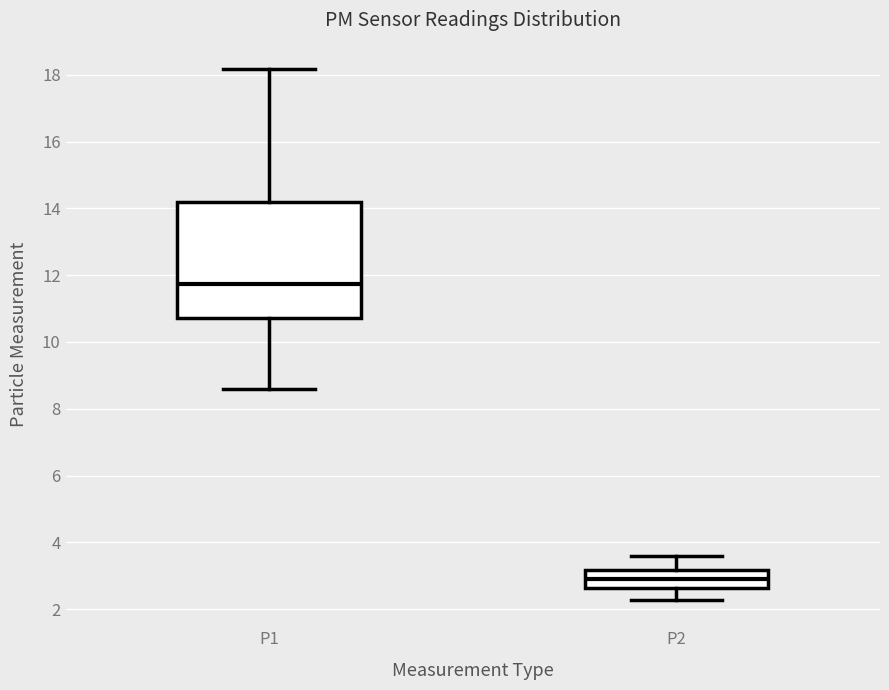

Where does the upper whisker of the box for P2 end on the y-axis? The values are not printed on the chart, so give them approximately, as read against the axis.

3.6